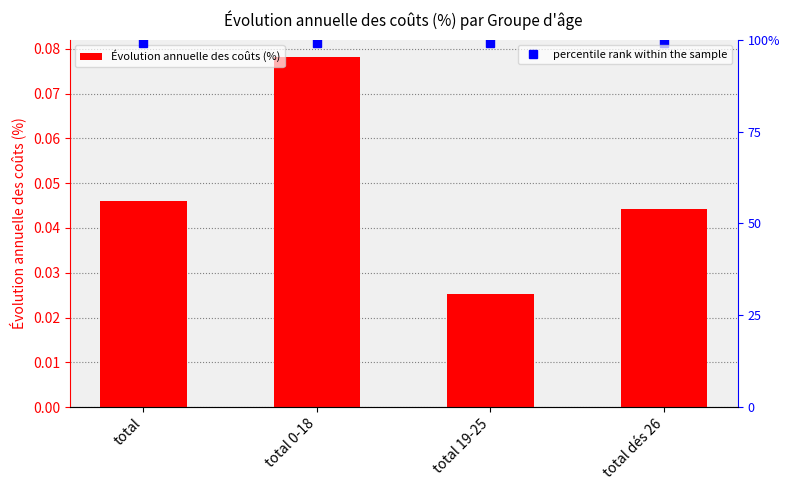

What is the total value across all series at total 0-18?

1.1